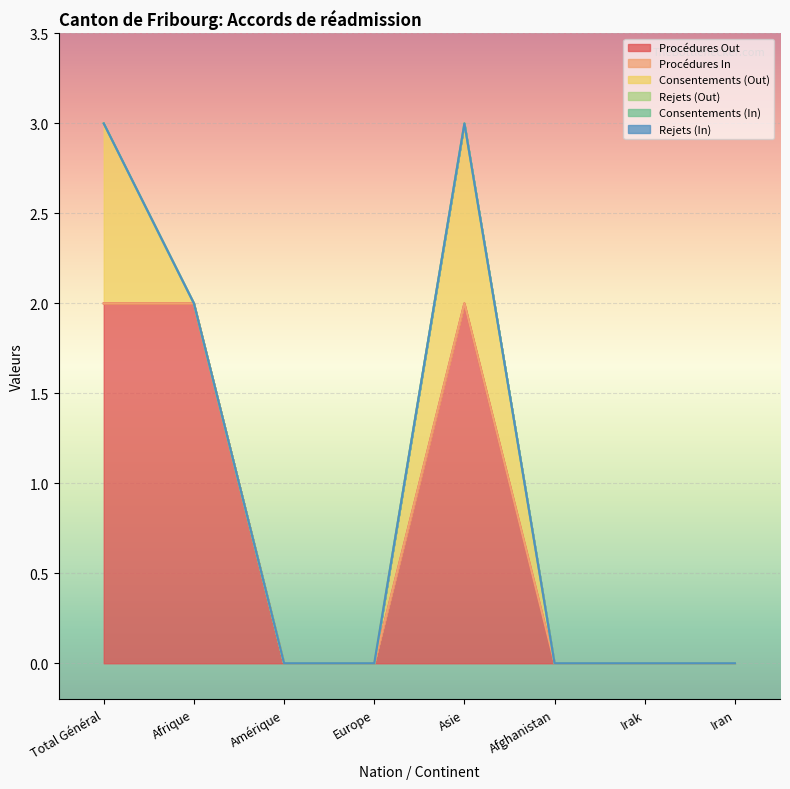

True or false: Rejets (Out) has more than 1 points higher than both neighbors.

False